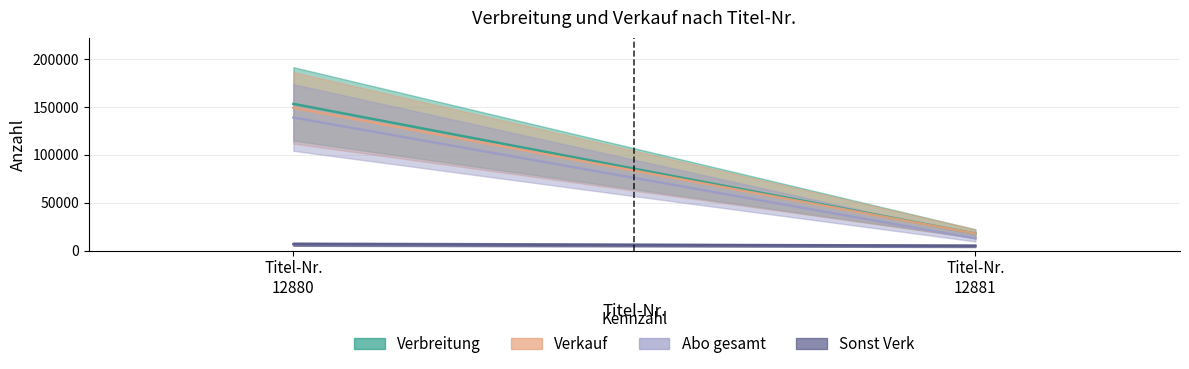

What value does the Verbreitung series have at 12880, to the nearest 100?

153200